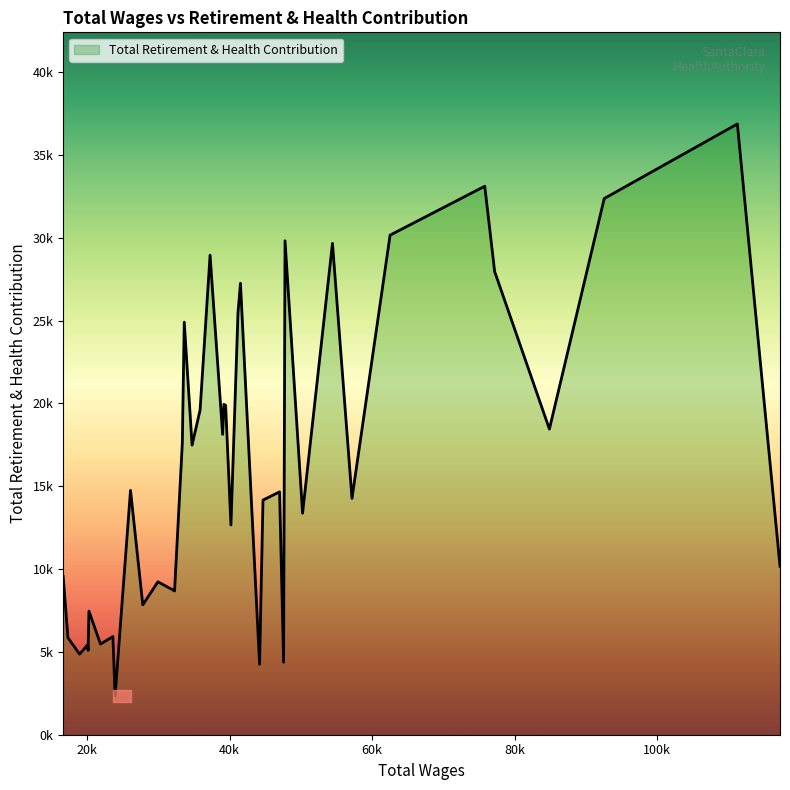

Is this an area chart (filled region under the line)?

Yes